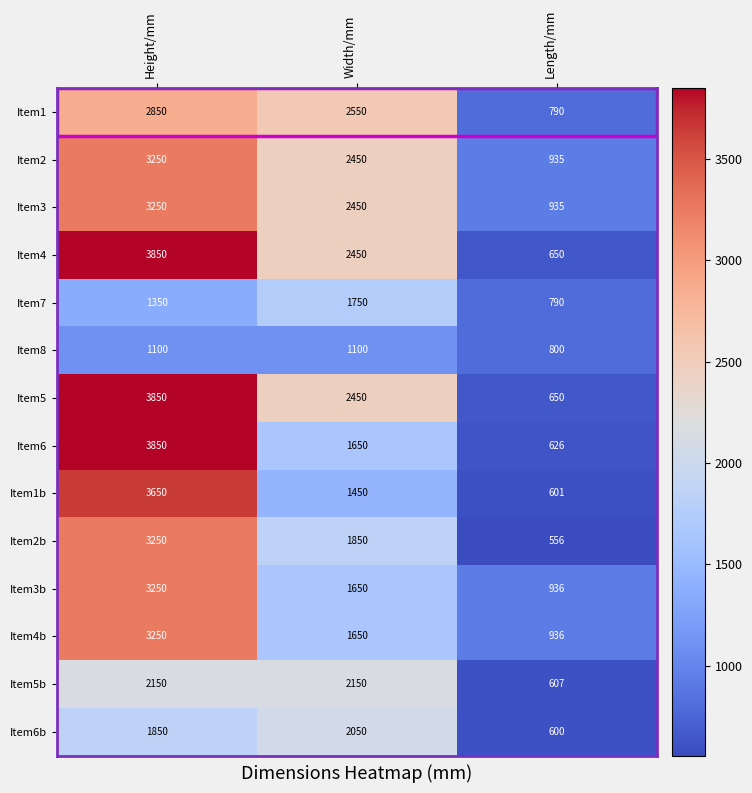

Which series changed the most between Height/mm and Length/mm?

Item6